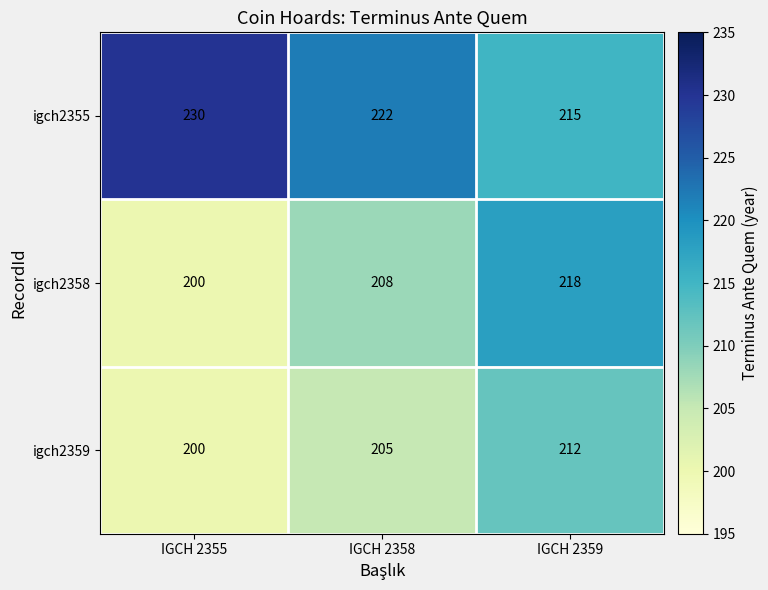

Reading right to left, list all the values displayed in this chart.

igch2355: IGCH 2359=215	IGCH 2358=222	IGCH 2355=230
igch2358: IGCH 2359=218	IGCH 2358=208	IGCH 2355=200
igch2359: IGCH 2359=212	IGCH 2358=205	IGCH 2355=200